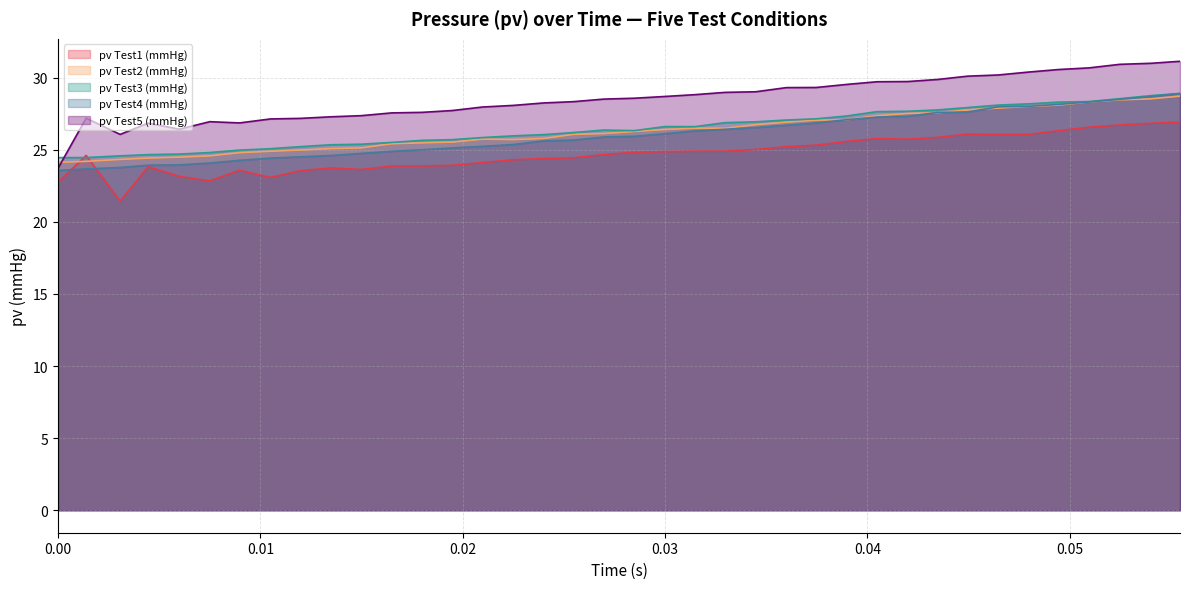

Does the chart have visible grid lines?

Yes